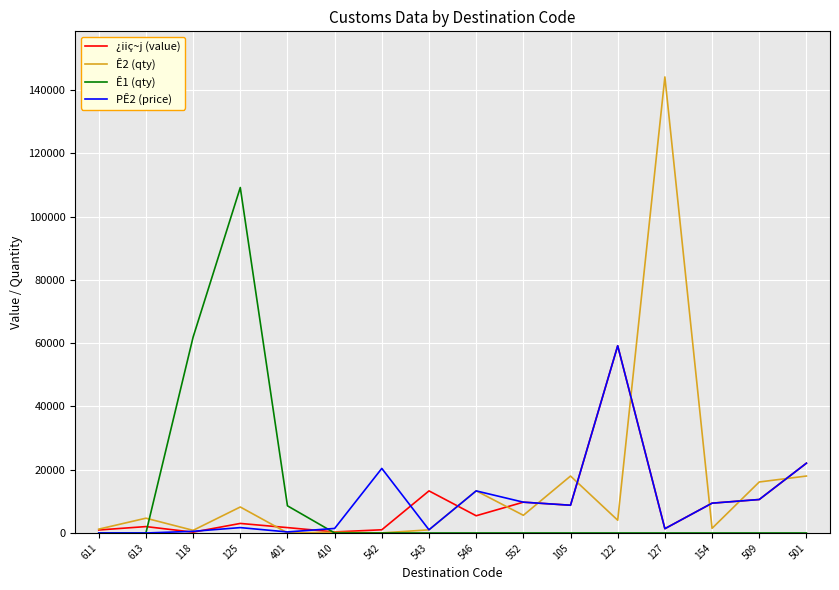

What is the total value across all series at 154?

20320